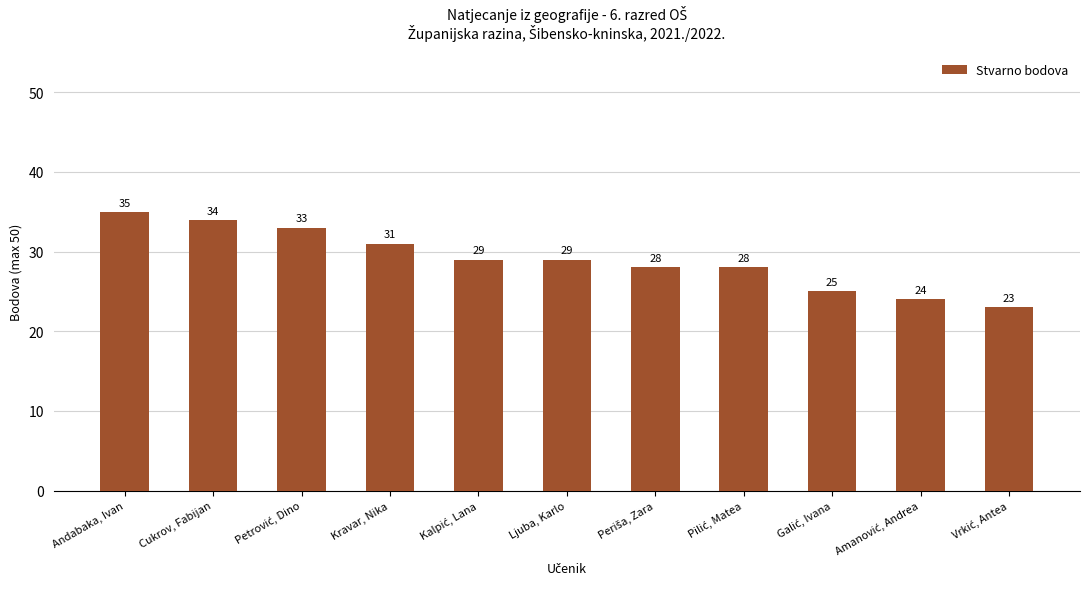

What is the difference between the maximum and minimum values?

12